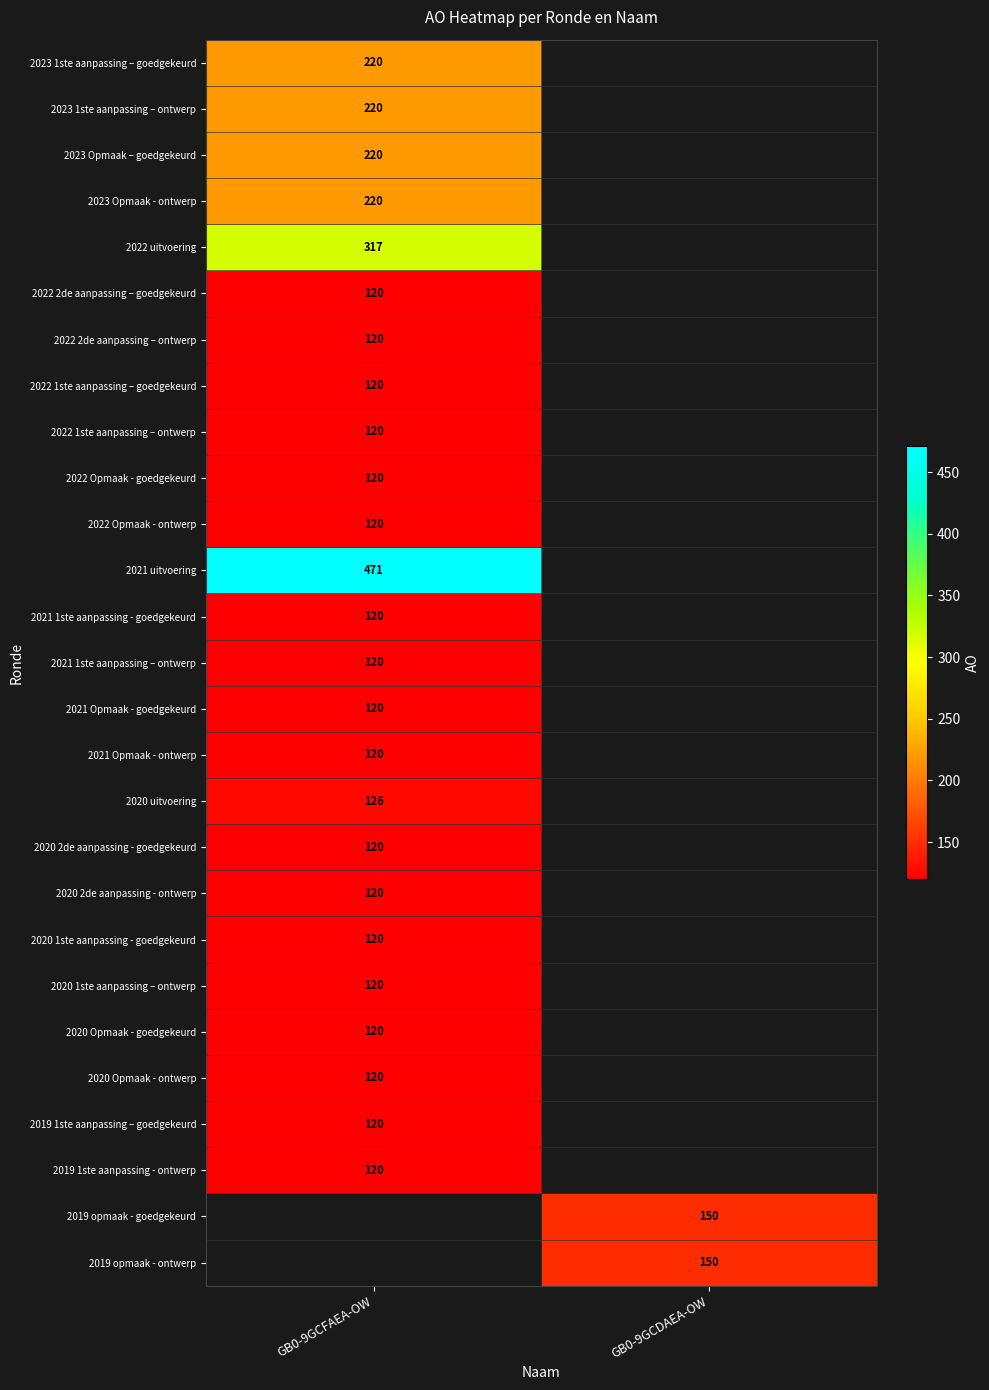

The 2023 Opmaak – goedgekeurd series shows 377 at GB0-9GCFAEA-OW. True or false?

False